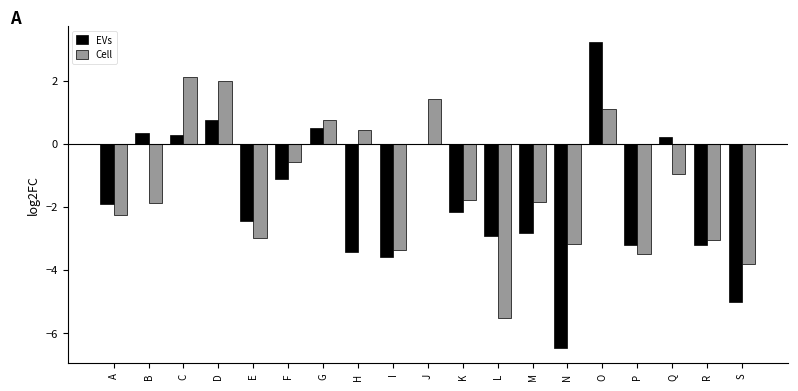

Read the EVs value at B.

0.4